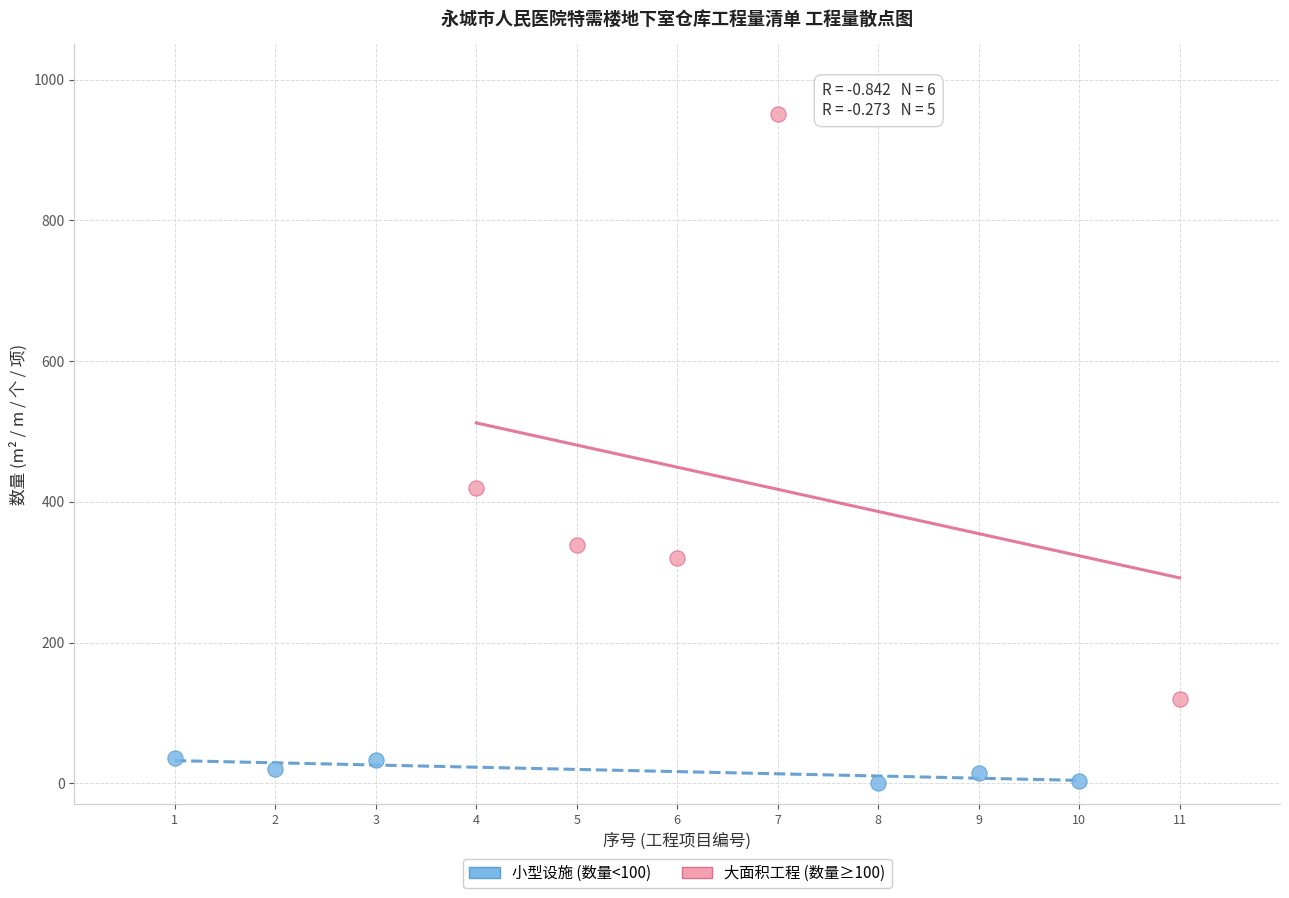

Which series contains the highest Y value?

大面积工程 (数量≥100)